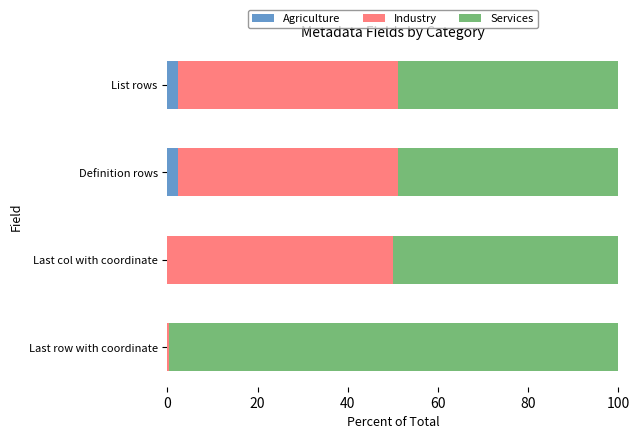

What is the approximate value of Agriculture at Definition rows?

2.4